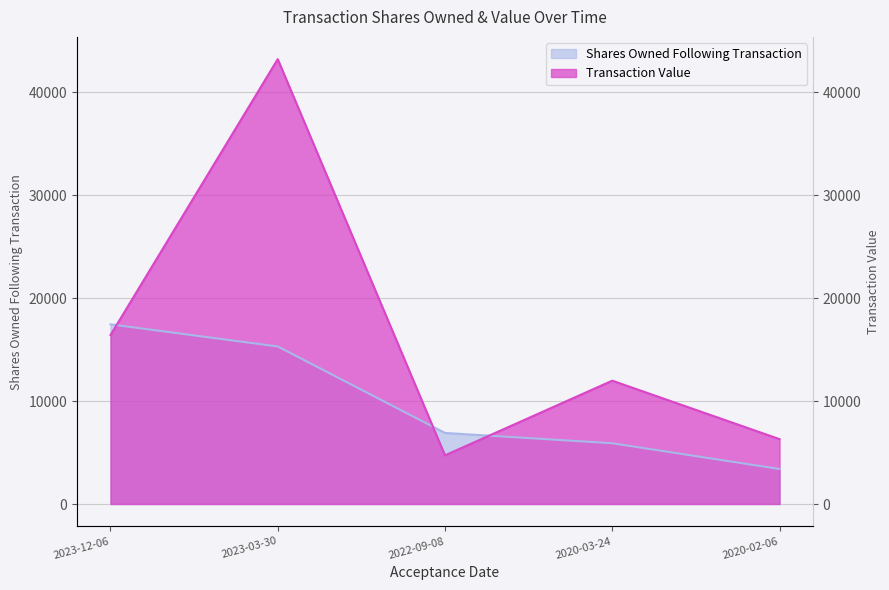

Between 2023-12-06 and 2023-03-30, which series saw the biggest shift?

Transaction Value